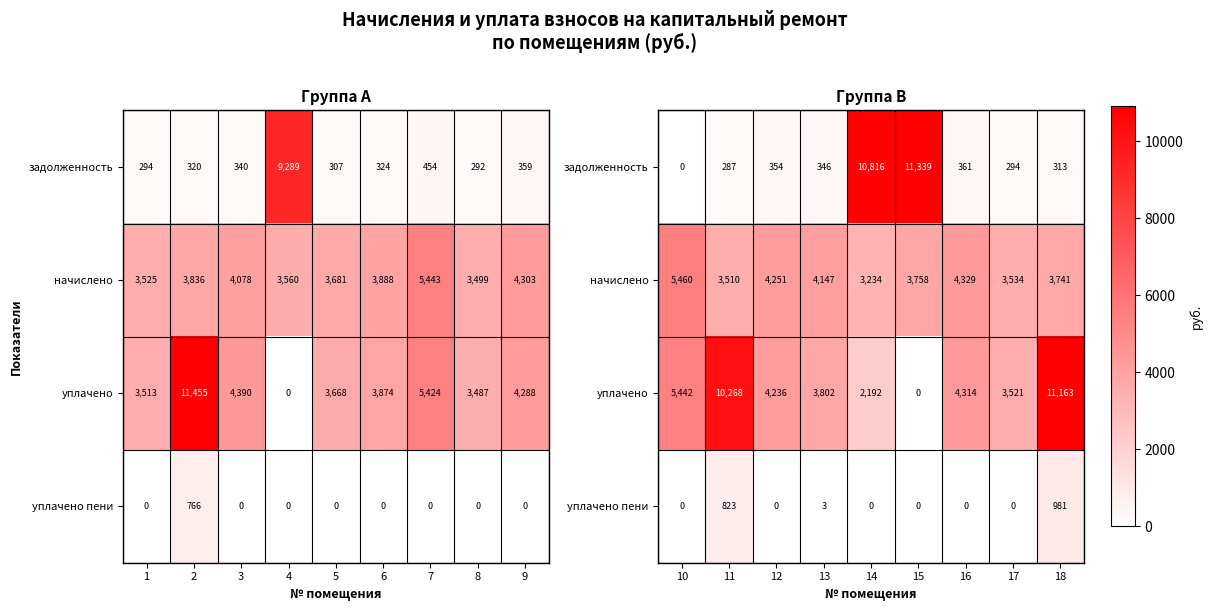

Count the number of categories in the chart.

9